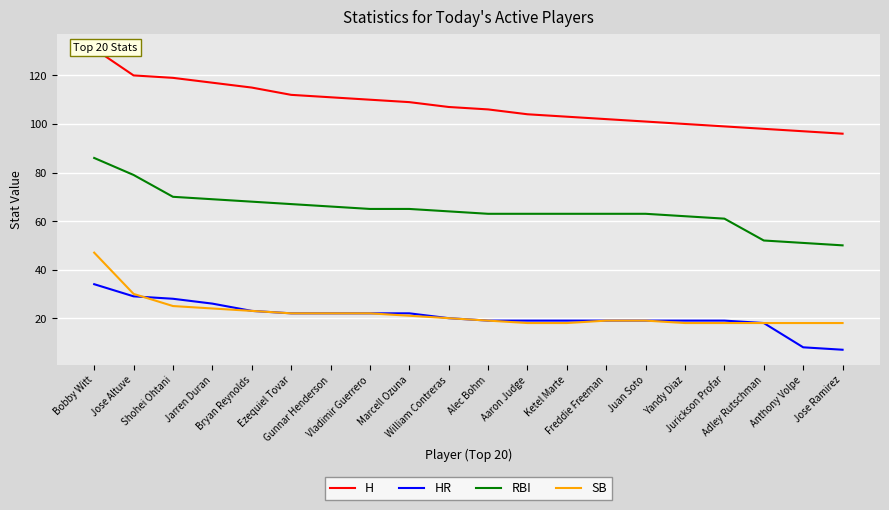

How many series are shown in this chart?

4